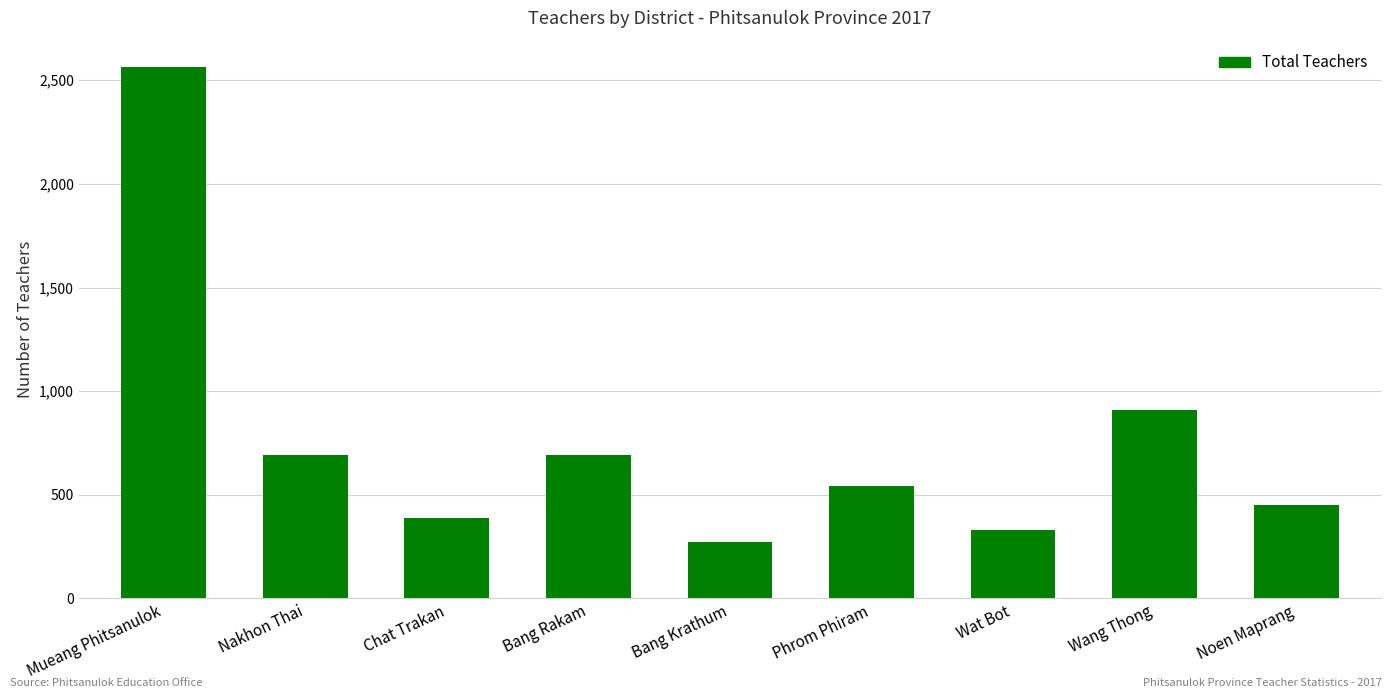

What is the label of the 3rd bar from the right?

Wat Bot